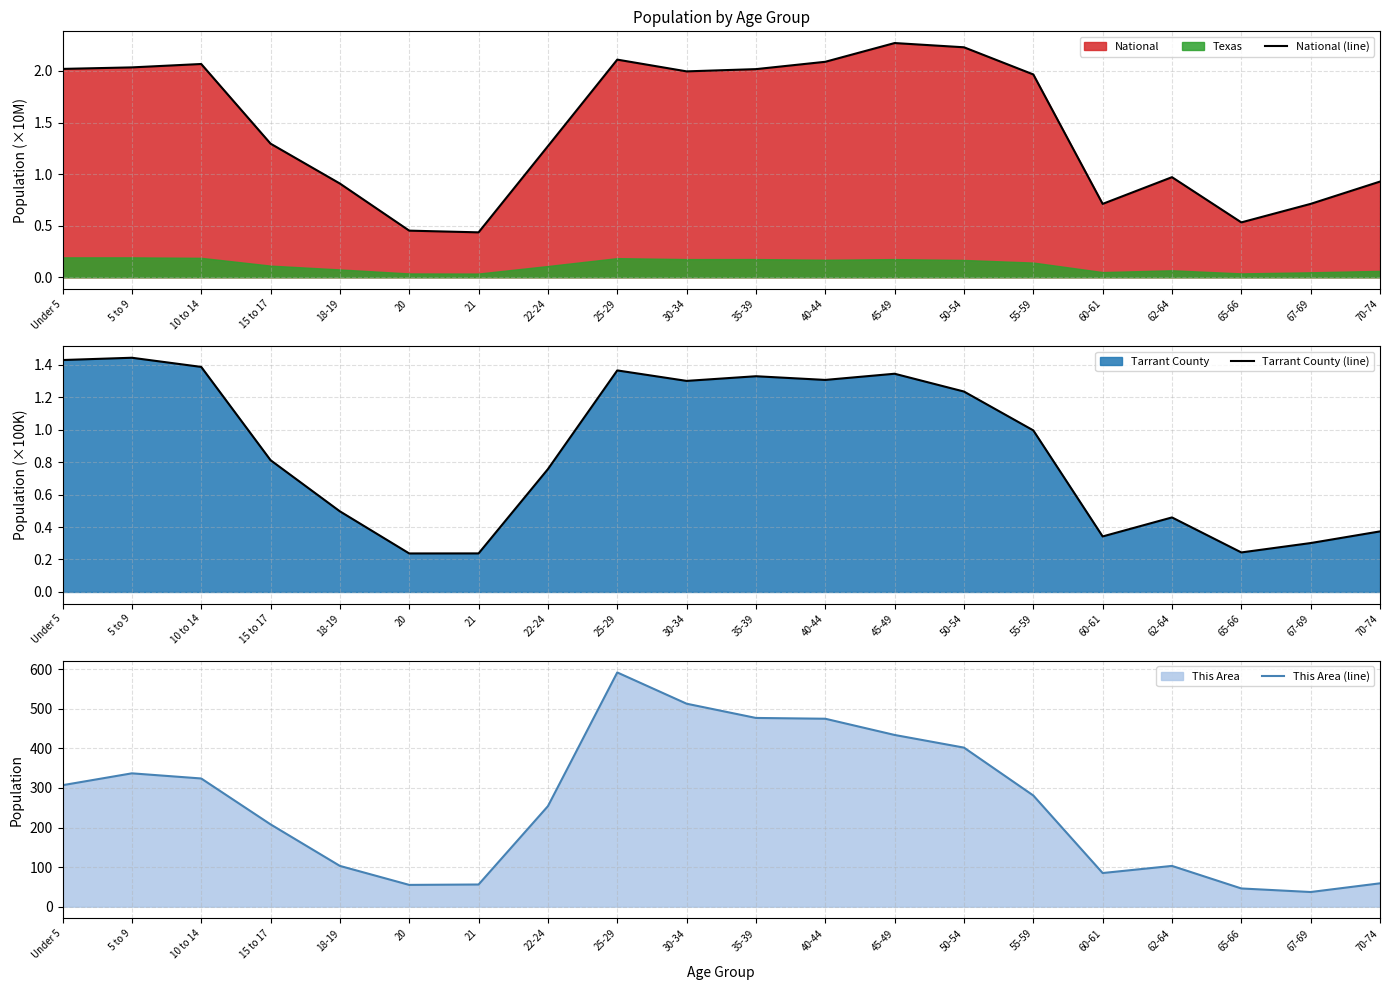

Between 50-54 and 60-61, which is larger?

50-54